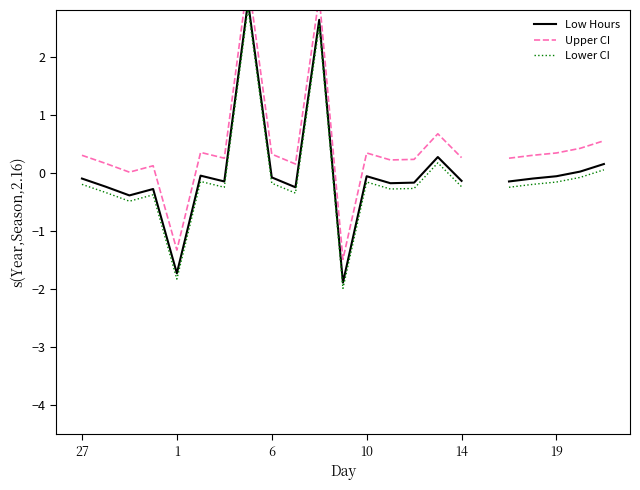

What is the label of the 14th point from the right?

9